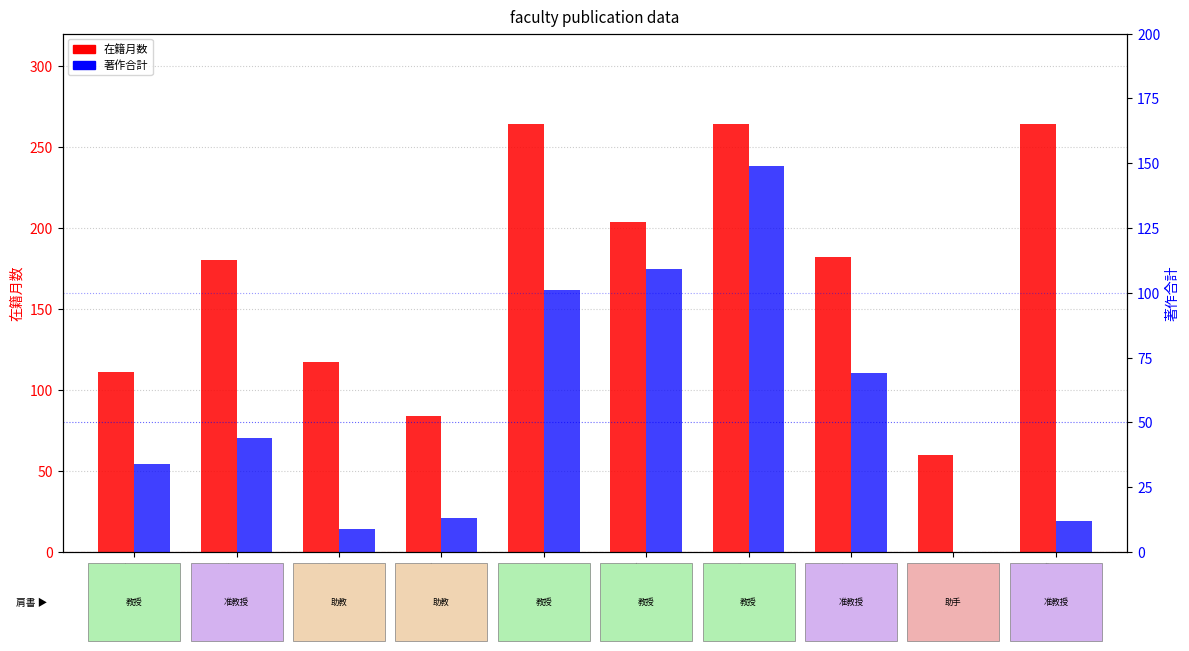

How many values in the 著作合計 series are below 44?

5